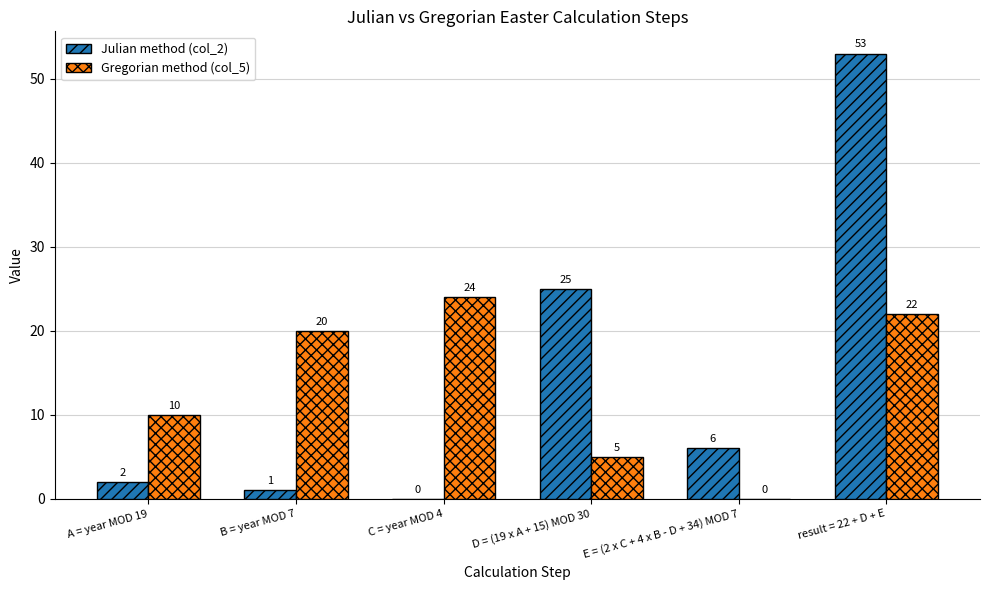

What are all the series names shown in the legend?

Julian method (col_2), Gregorian method (col_5)